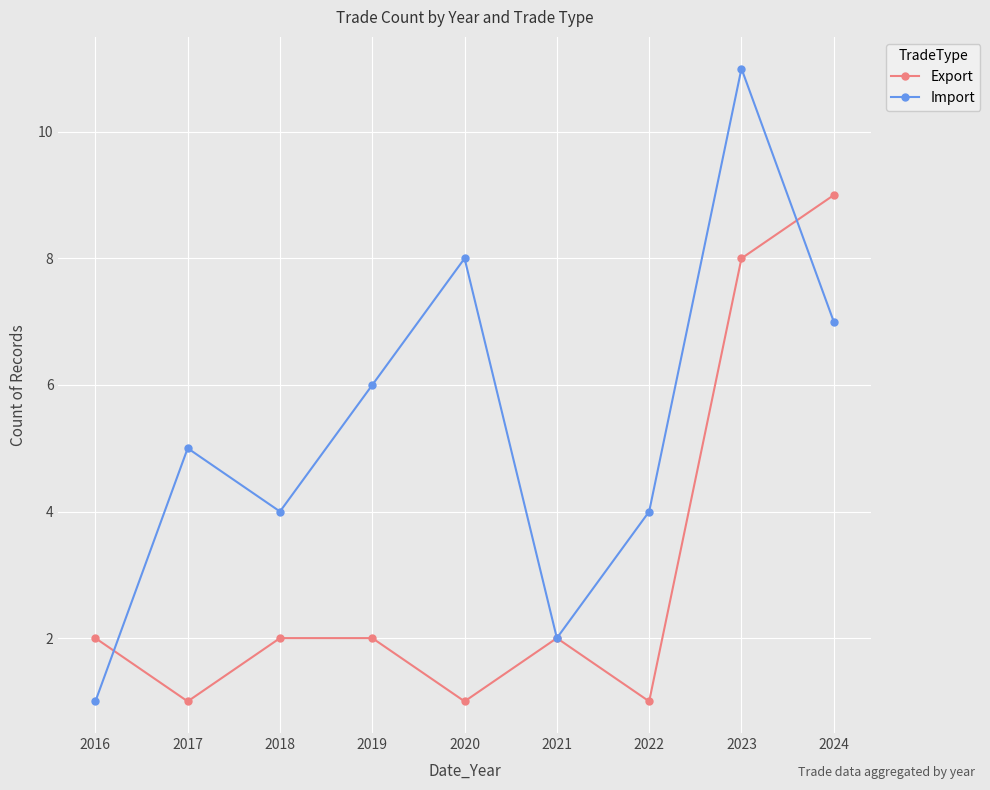

Which category has the highest value in the Export series?

2024